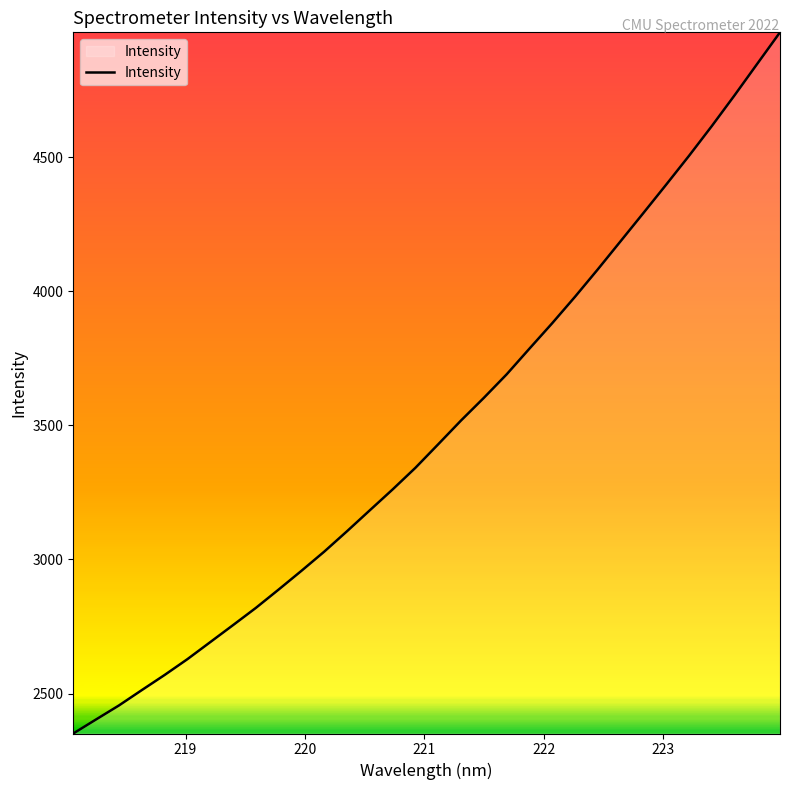

What is the average value?

3483.2